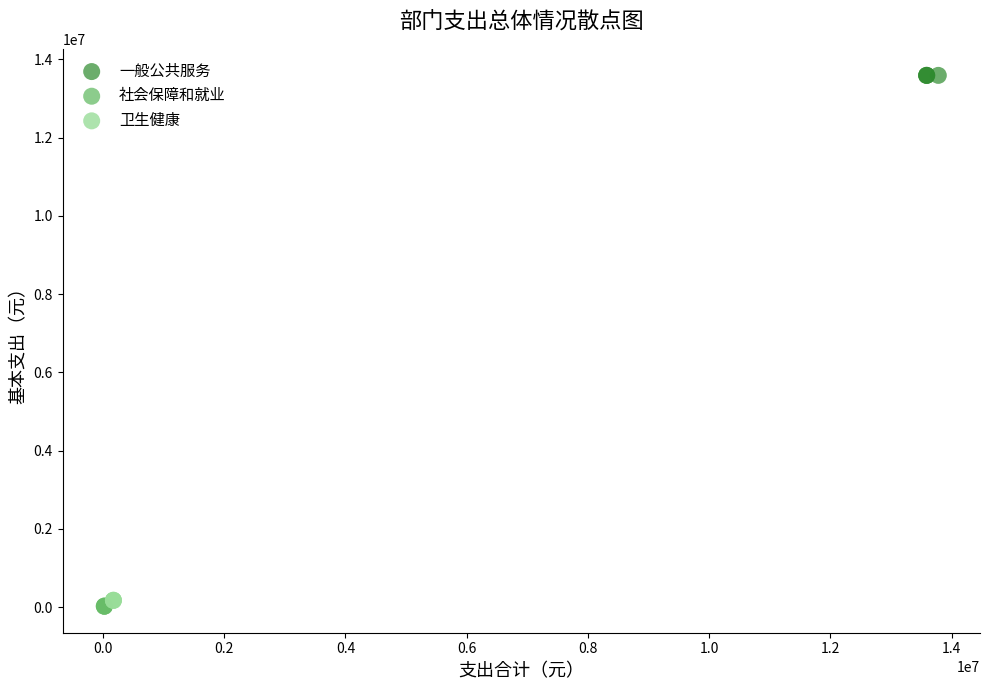

Which series reaches the maximum Y coordinate?

一般公共服务